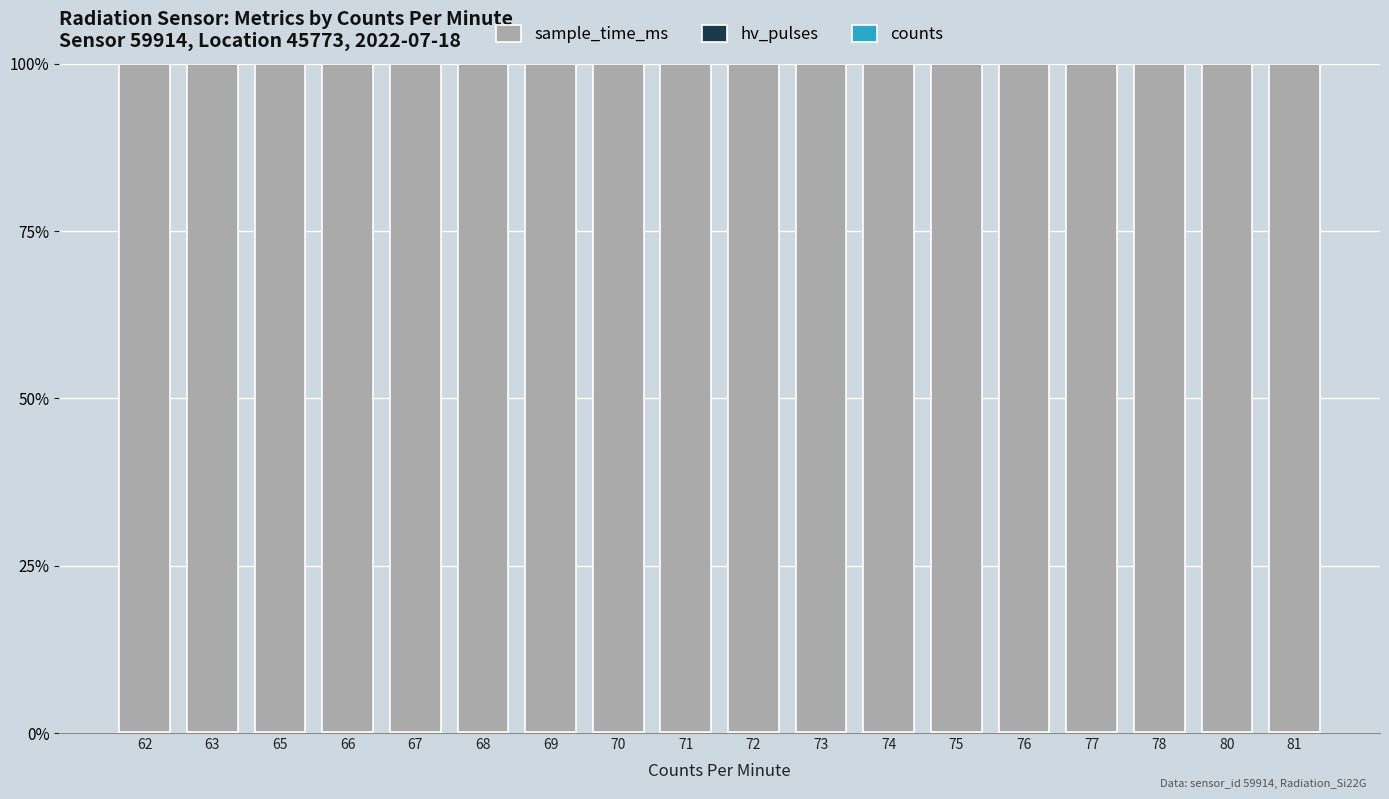

What value does the sample_time_ms series have at 76?

99.9